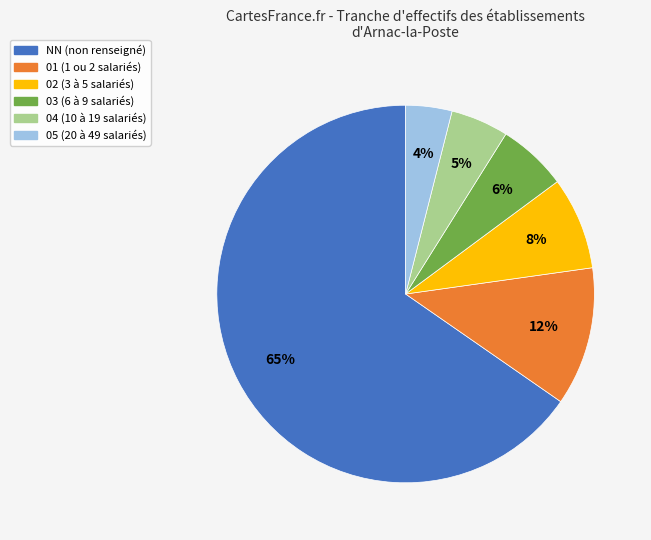

What percentage is the 03 slice, to the nearest percent?

6%